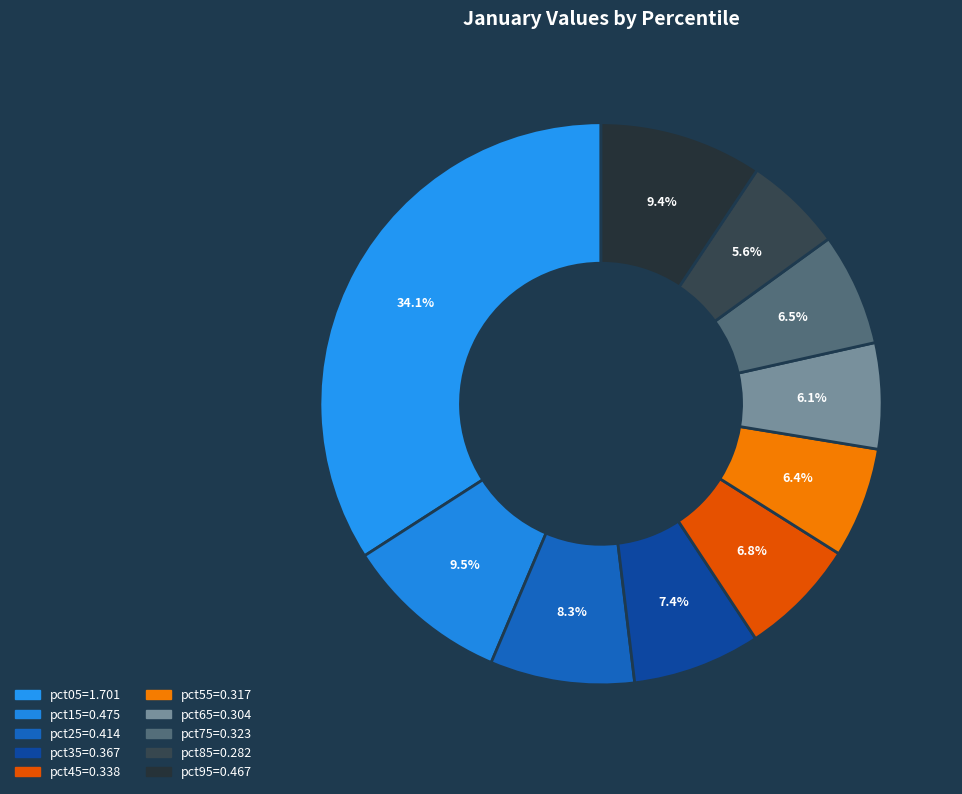

To the nearest percent, what is the difference between the largest and smallest slice percentages?

28%